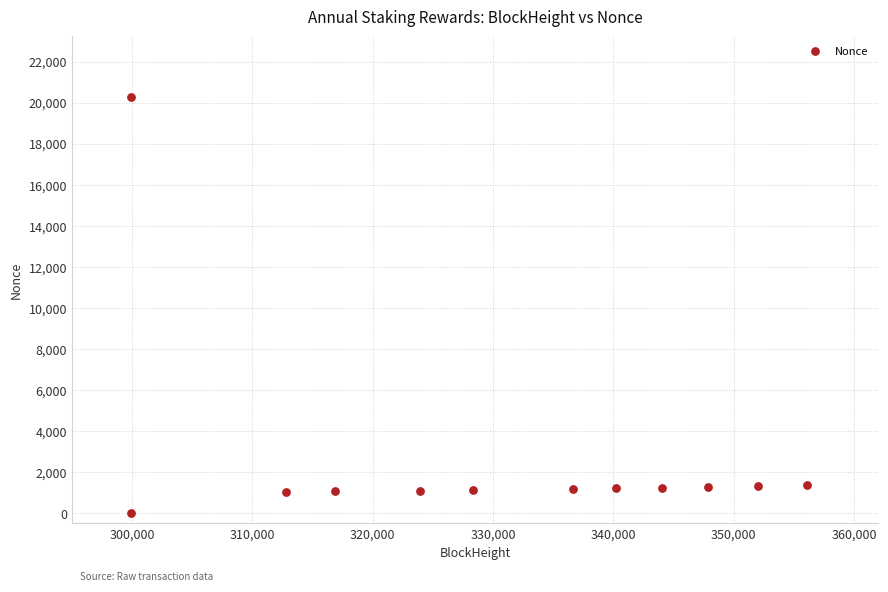

What is the average Y value?

2678